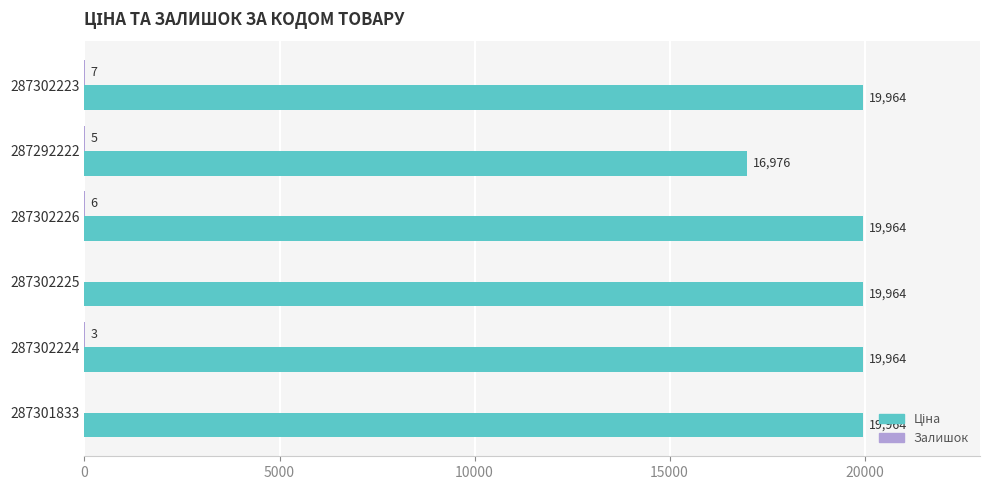

At which category is the sum across all series the highest?

287302223